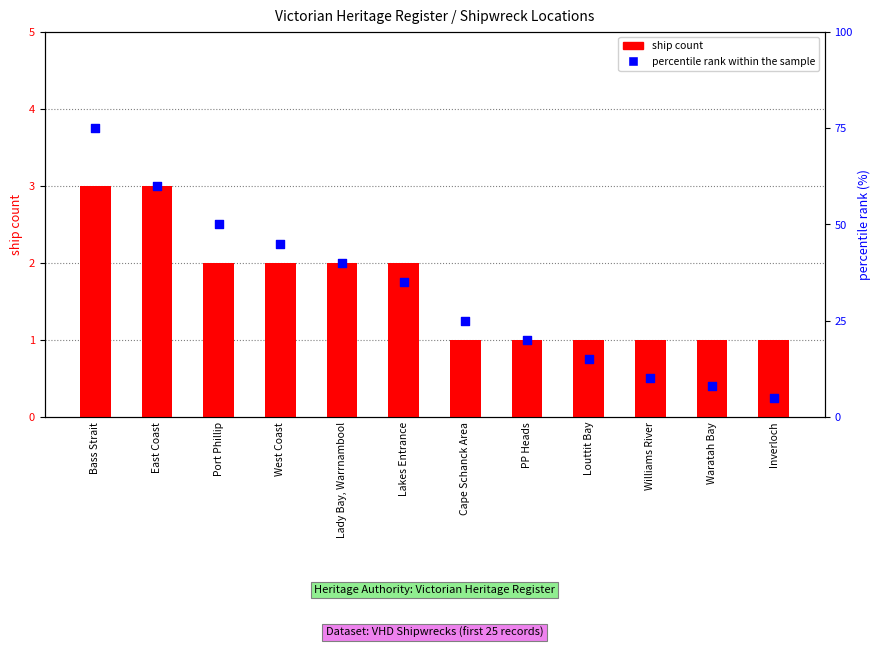

Which series has the largest total across all categories?

percentile rank within the sample